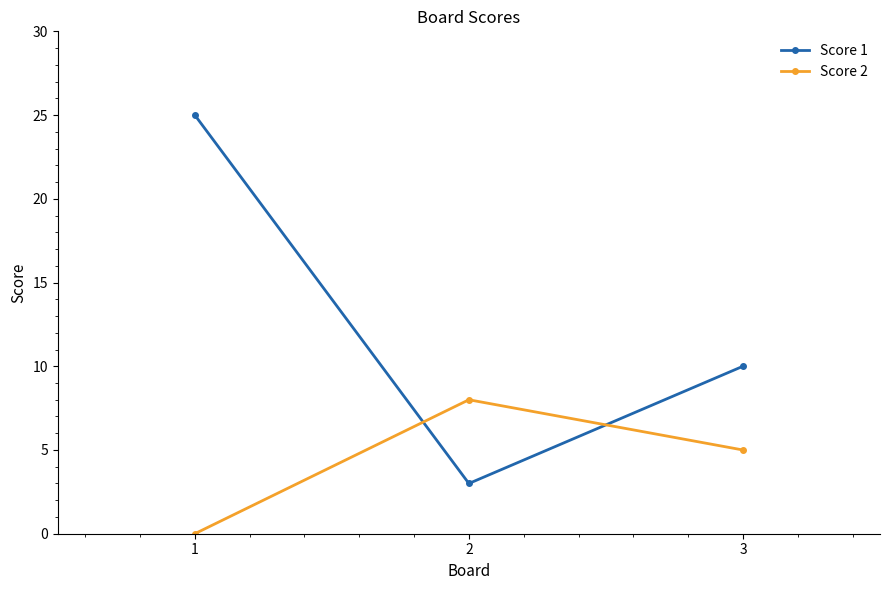

Which series has the widest spread of values?

Score 1